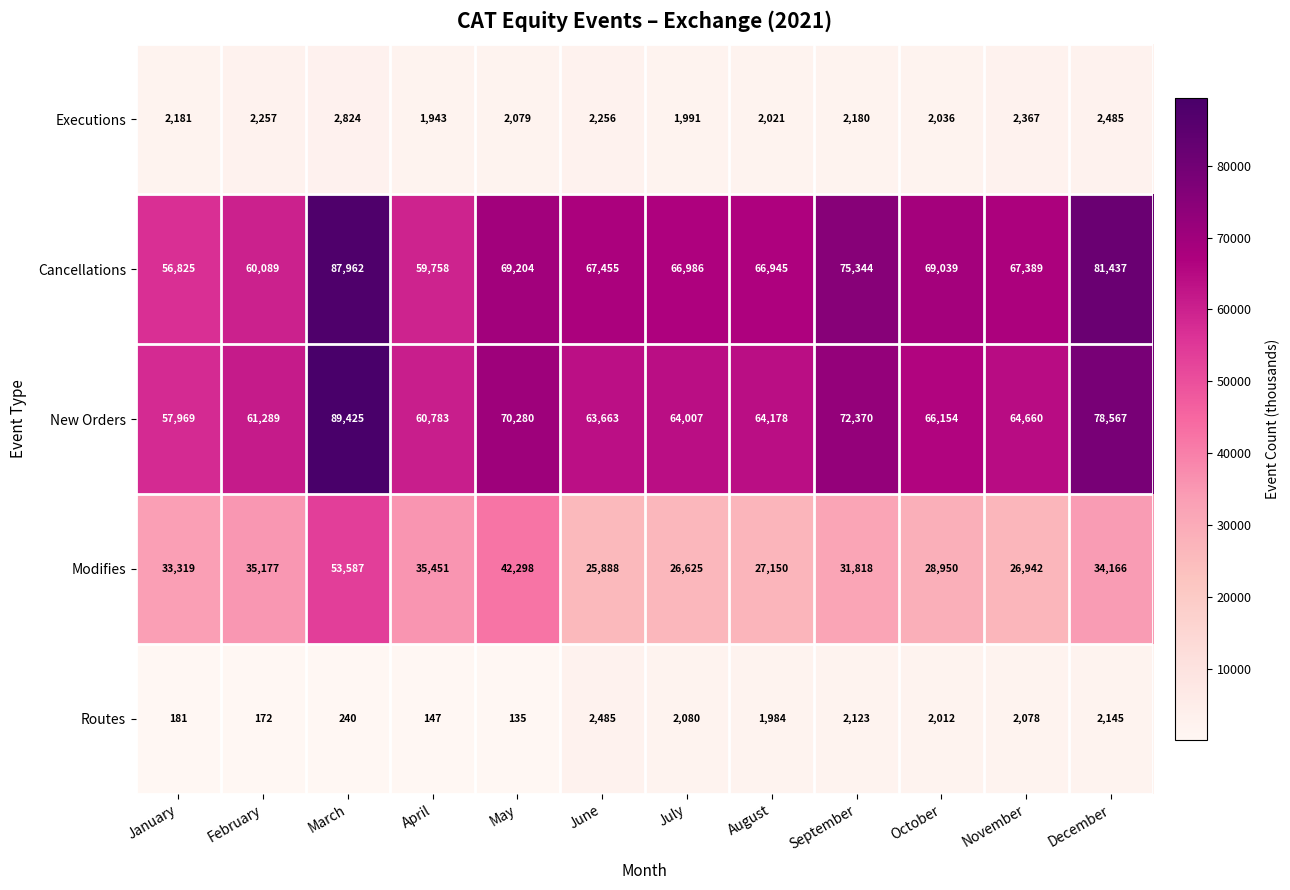

At which category is the sum across all series the highest?

March